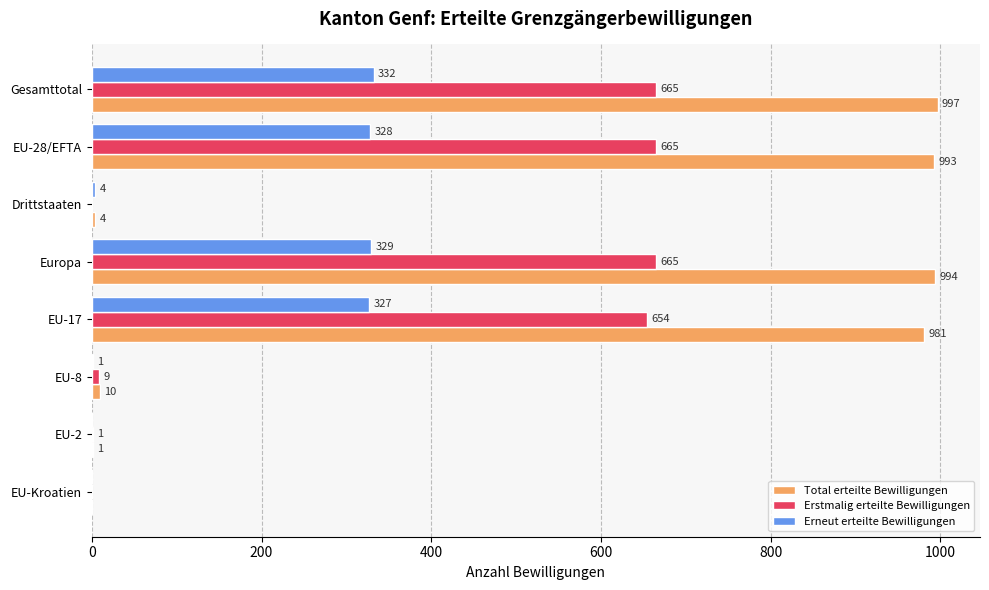

How many data points does each series have?

8